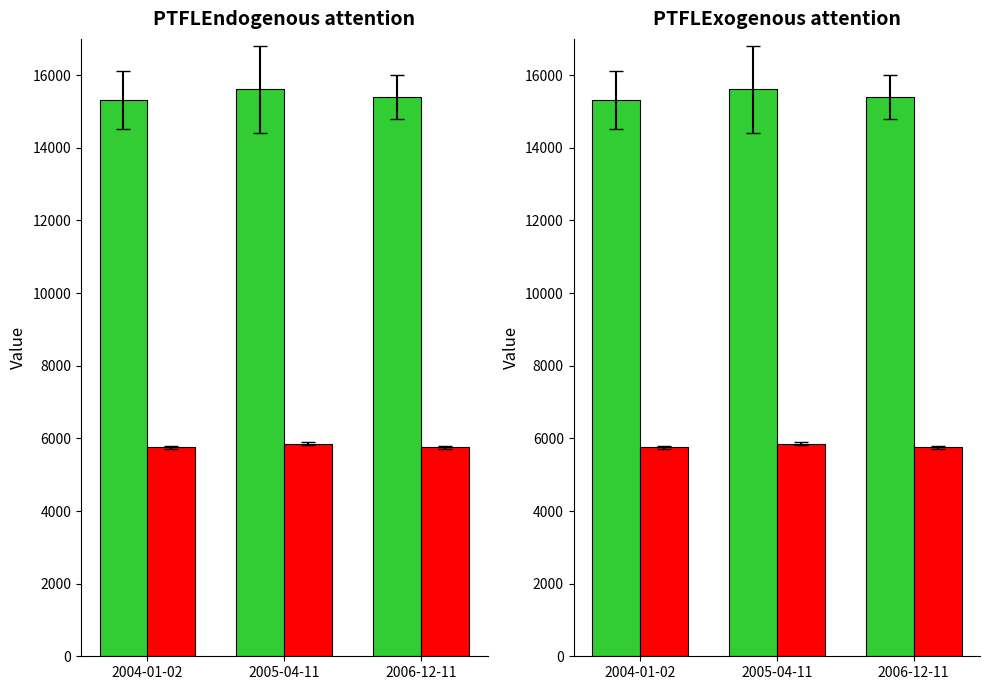

How many values in the id series are below 15393?

1